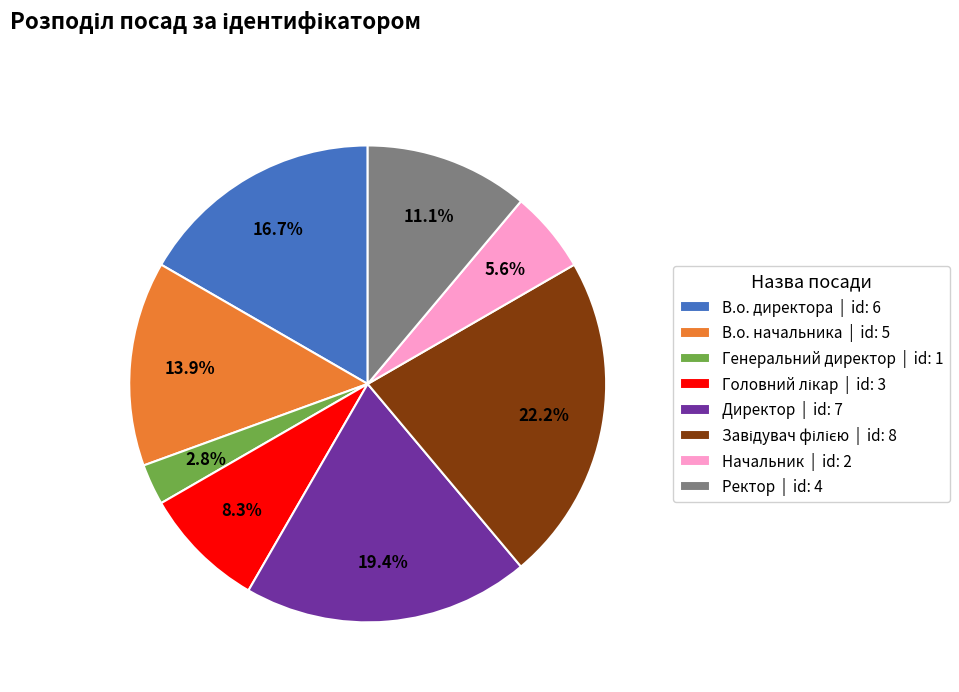

Approximately how many times larger is the value at В.о. директора | id: 6 compared to Директор | id: 7?

0.9